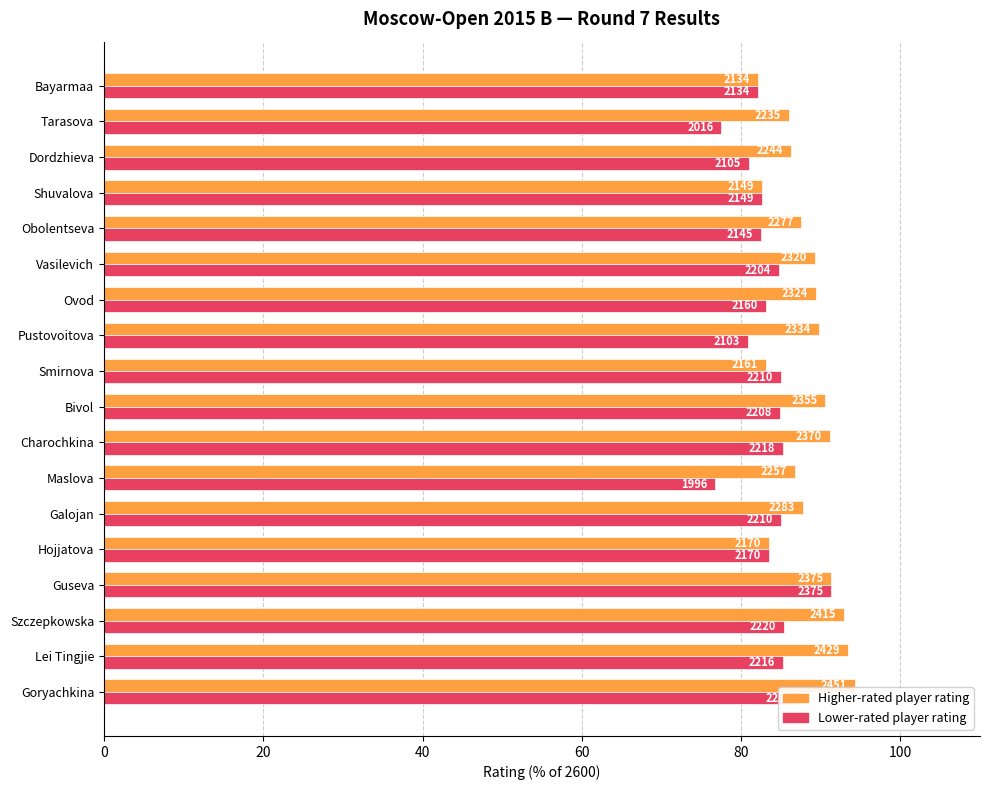

What are all the series names shown in the legend?

Higher-rated player rating, Lower-rated player rating